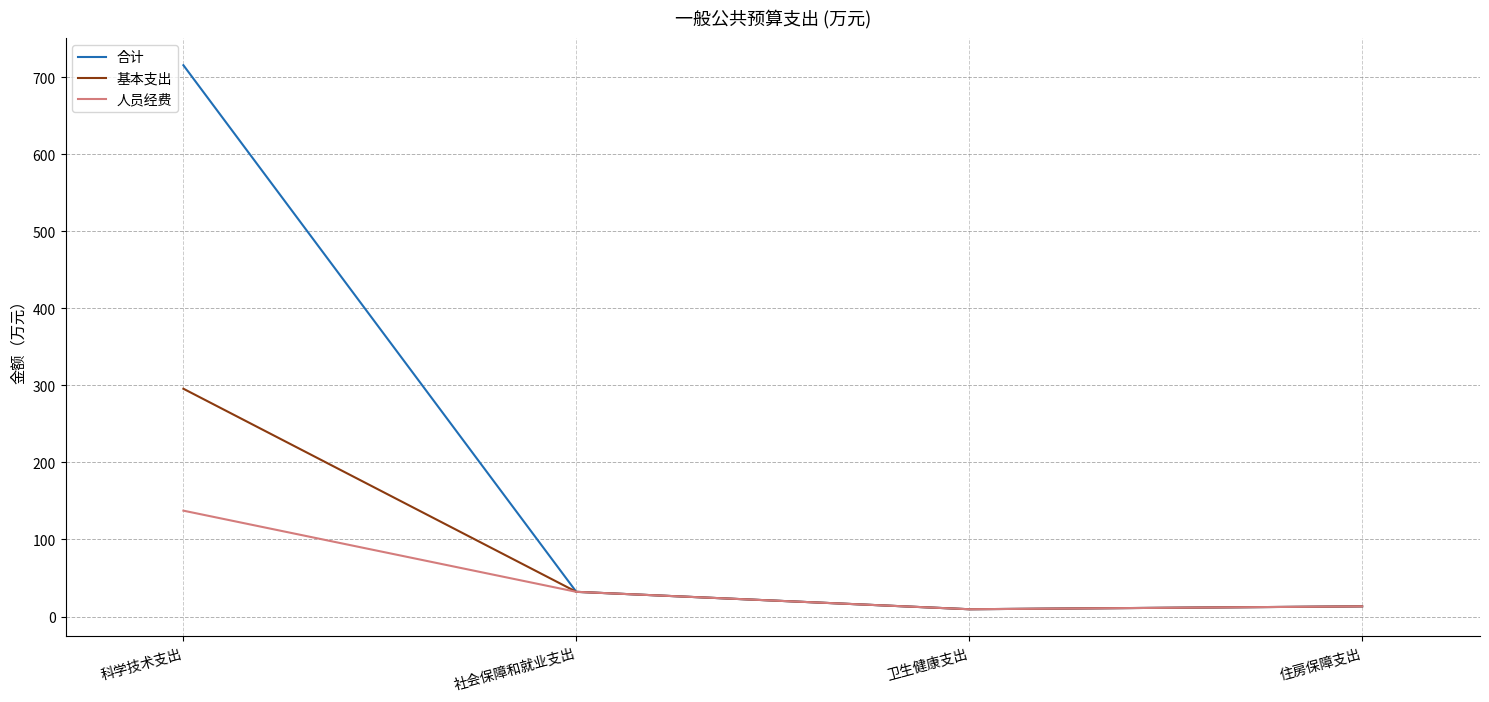

True or false: 基本支出 has a value of 32.1 at 社会保障和就业支出.

True